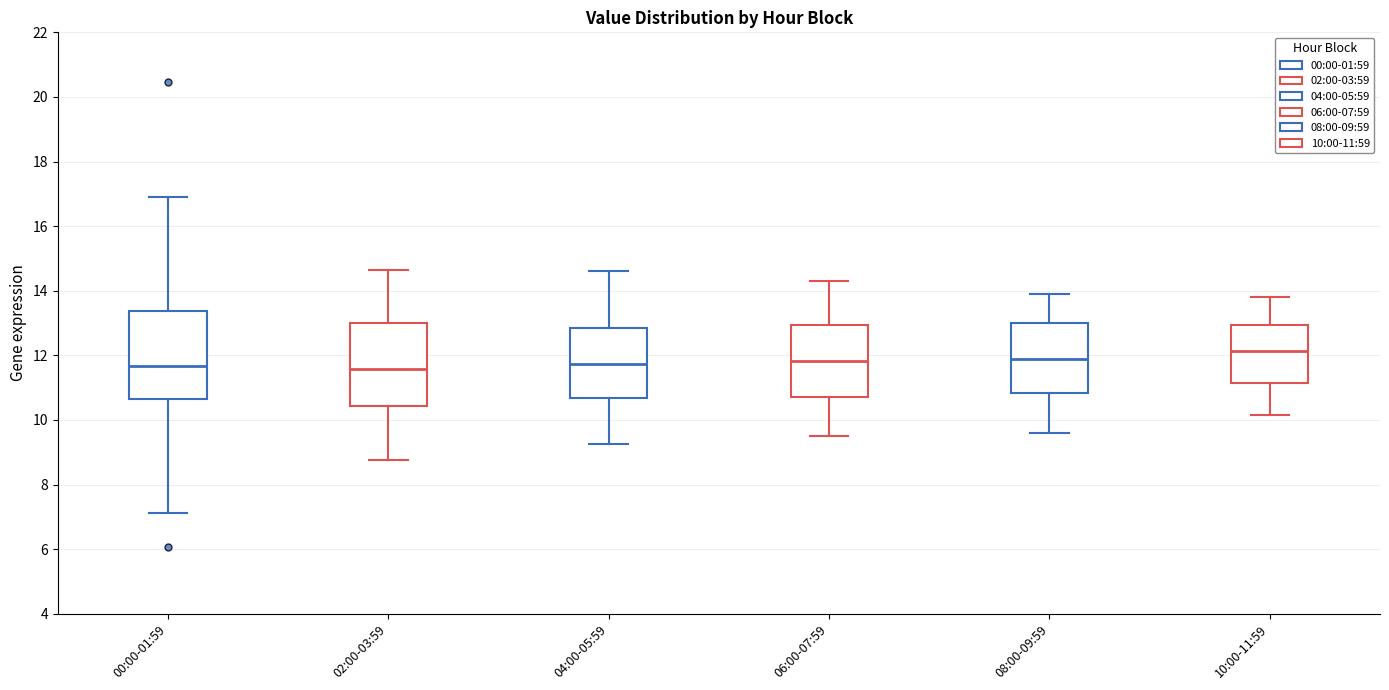

Where is the lower edge of the box for 00:00-01:59 on the y-axis? The values are not printed on the chart, so give them approximately, as read against the axis.

10.6